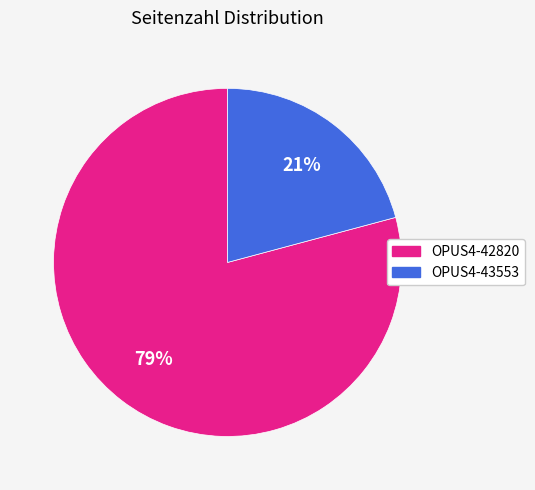

Which slice represents more than half of the pie?

OPUS4-42820